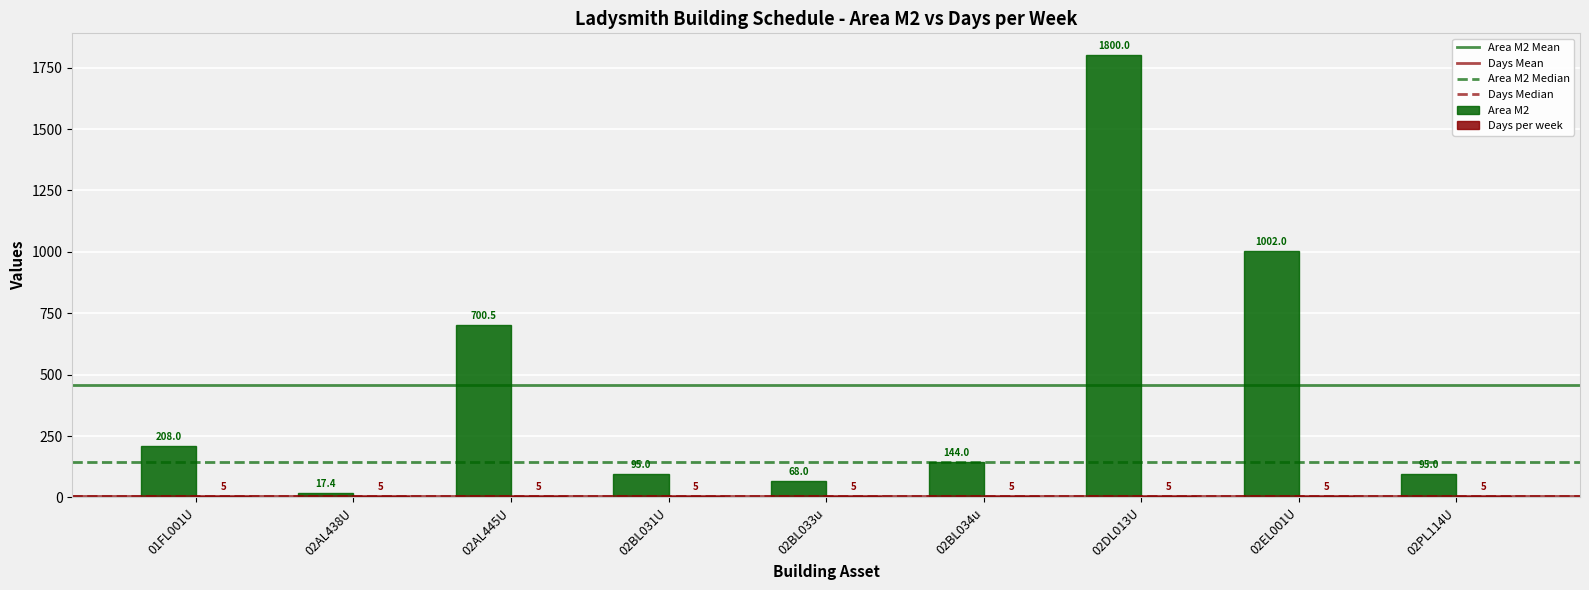

The Area M2 series shows 95.0 at 02BL031U. True or false?

True